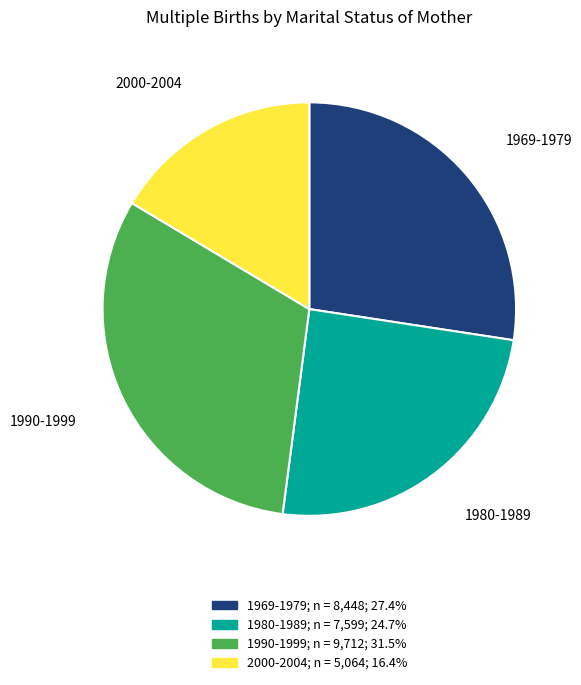

Does any single category account for the majority?

No